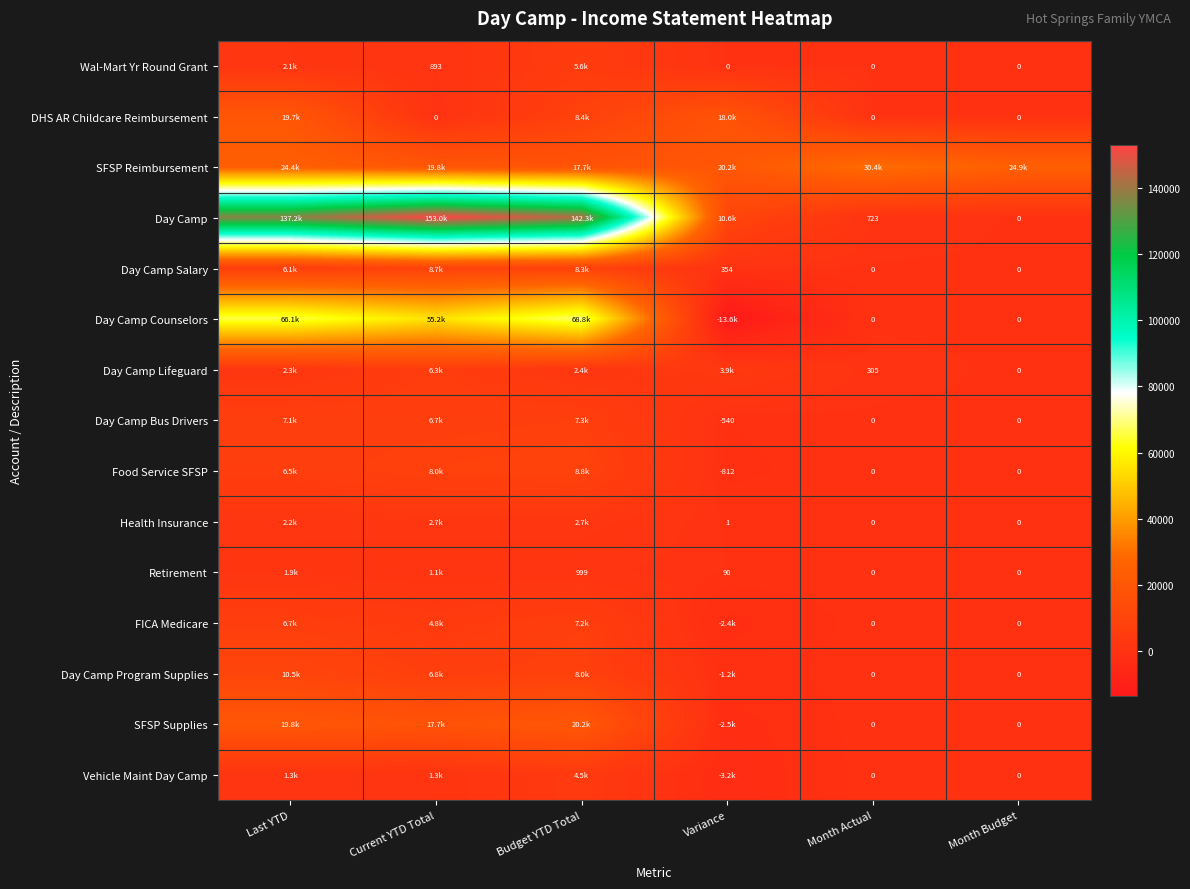

What is the total value across all series at Budget YTD Total?

313017.5